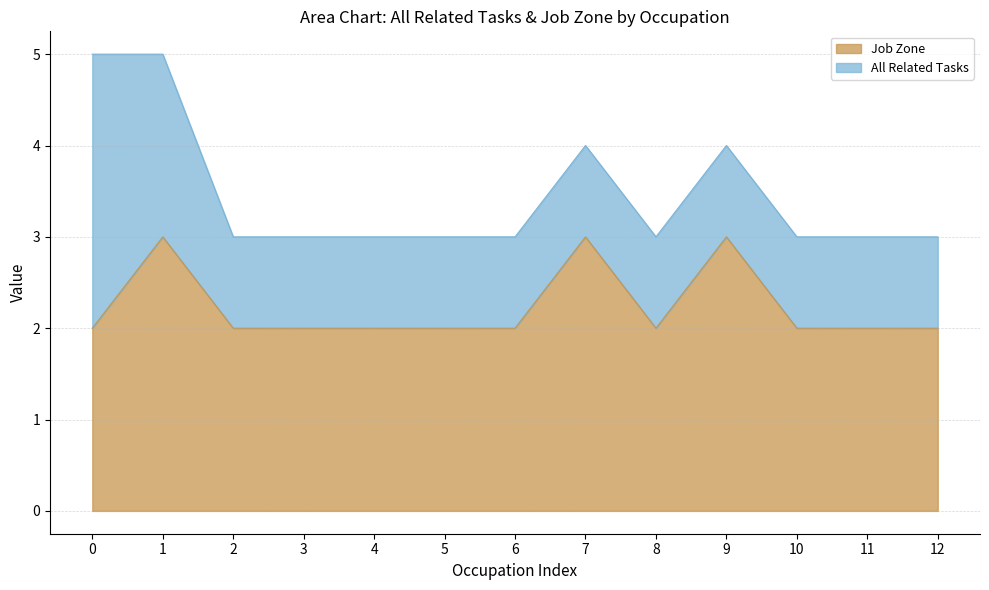

What is the minimum value shown in the chart?

2